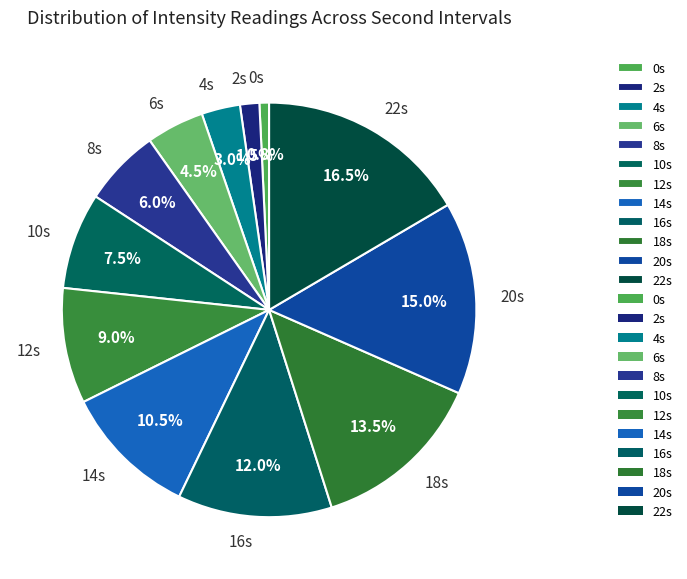

How many slices are in this pie chart?

12